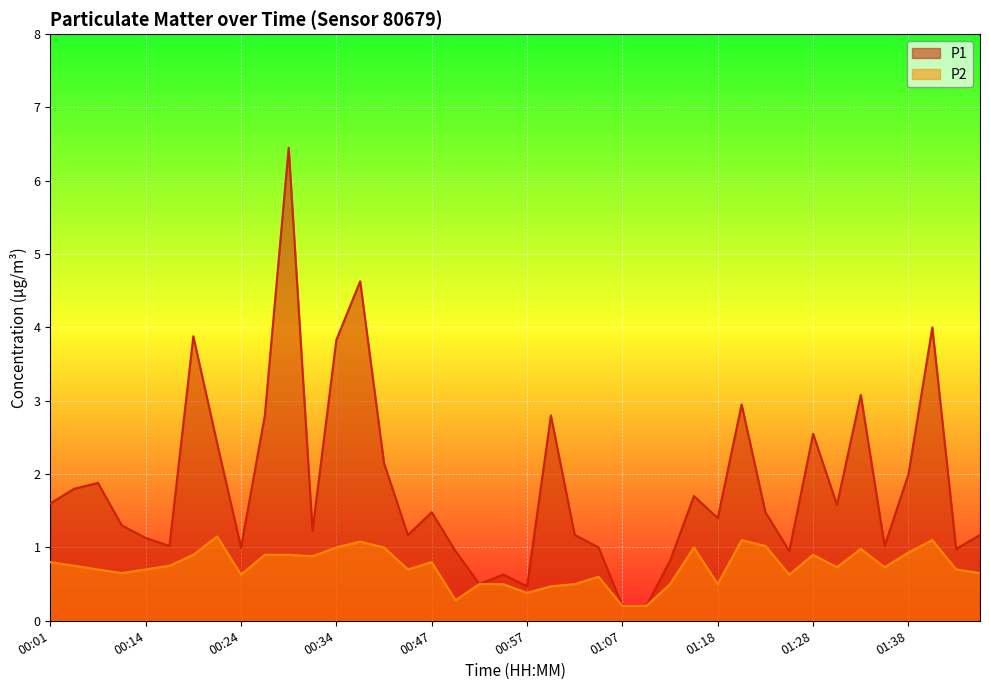

At which label does P1 reach its minimum?

01:07